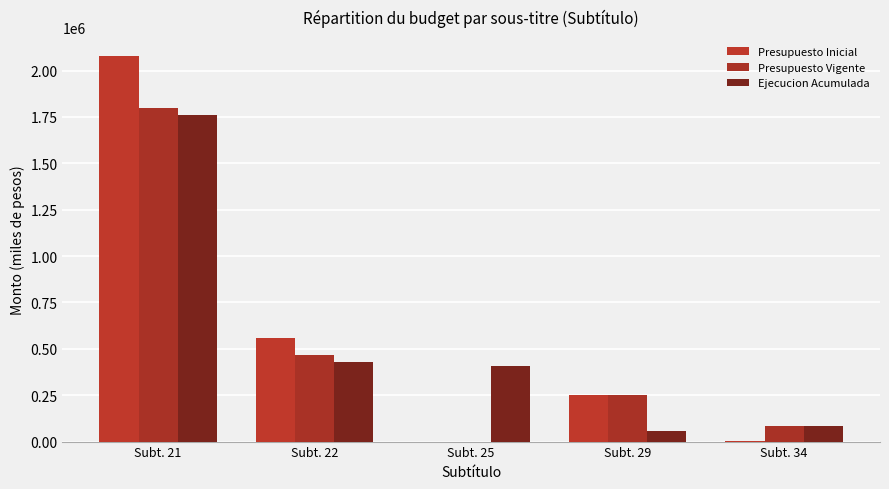

Reading left to right, extract all data points from this chart.

Presupuesto Inicial: 2076276	559316	0	253653	1000
Presupuesto Vigente: 1797646	469316	0	253653	81393
Ejecucion Acumulada: 1758985	430880	409843	59121	81393